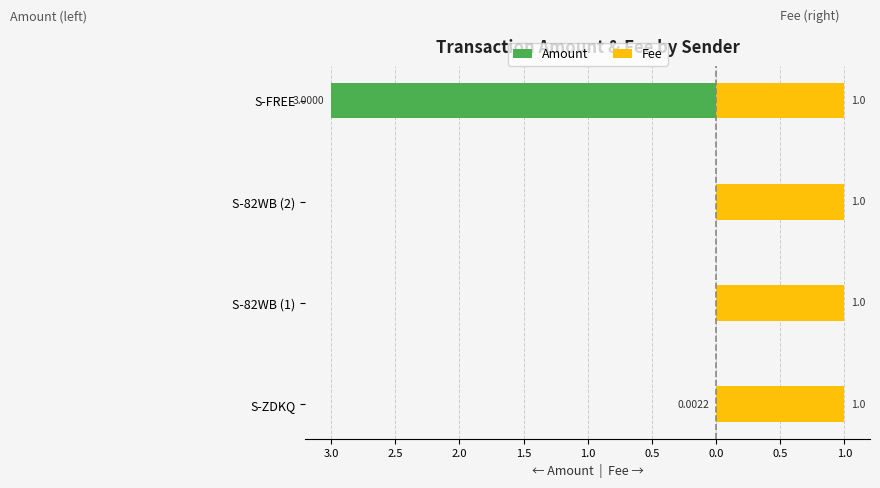

Between S-82WB (1) and S-82WB (2), which is larger?

S-82WB (1)